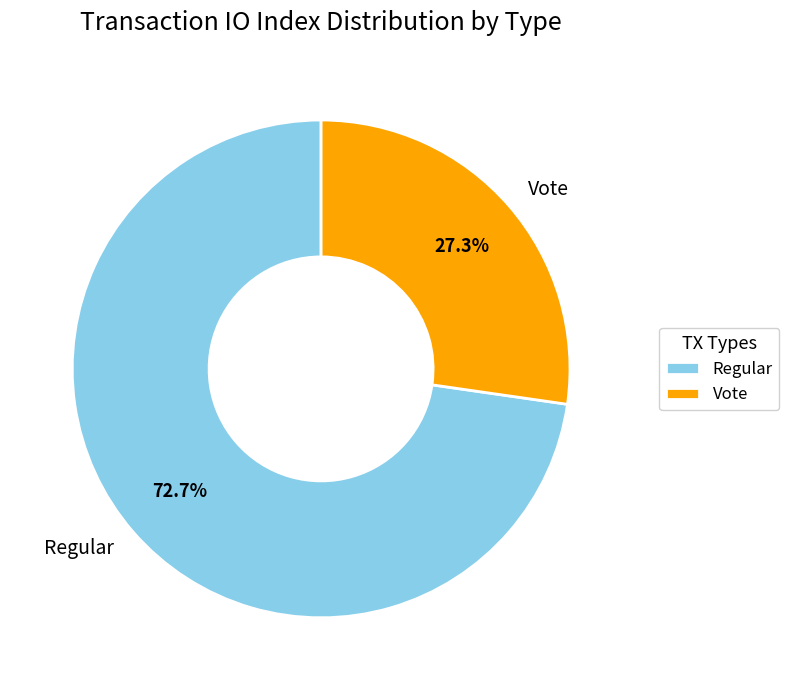

The Vote slice represents 42% of the pie. True or false?

False